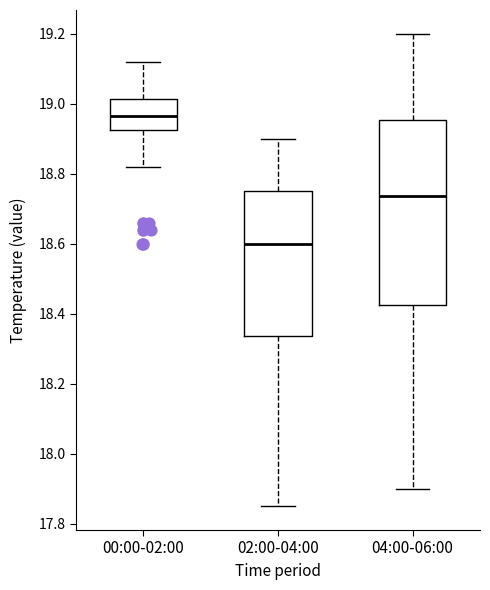

Reading left to right, transcribe this box plot: for each box, give where its median line is, the range the box spans, and where its two whiskers end, as read against the y-axis. The values are not printed on the chart, so give them approximately, as read against the axis.

00:00-02:00: median 18.96, box 18.92 to 19.02, whiskers 18.82 to 19.12
02:00-04:00: median 18.60, box 18.34 to 18.76, whiskers 17.86 to 18.90
04:00-06:00: median 18.74, box 18.42 to 18.96, whiskers 17.90 to 19.20